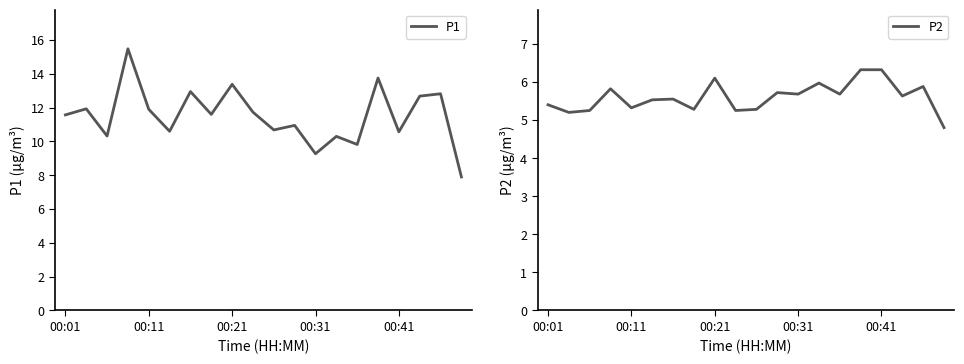

True or false: P1 and P2 cross at least once.

False